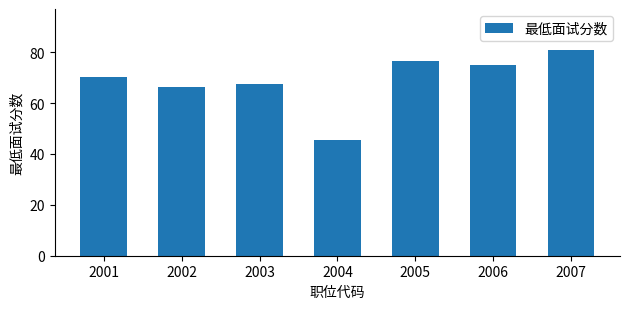

Reading left to right, transcribe all the data shown in this chart.

70.4	66.4	67.4	45.4	76.4	74.8	80.8